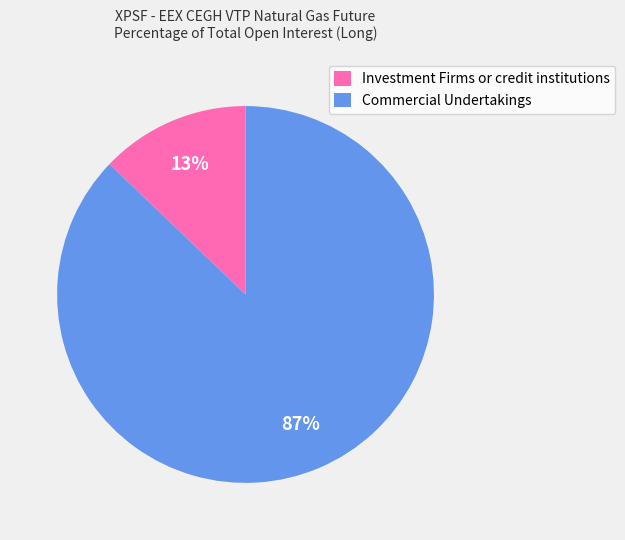

Is the sum of Commercial Undertakings and Investment Firms or credit institutions greater than half?

Yes